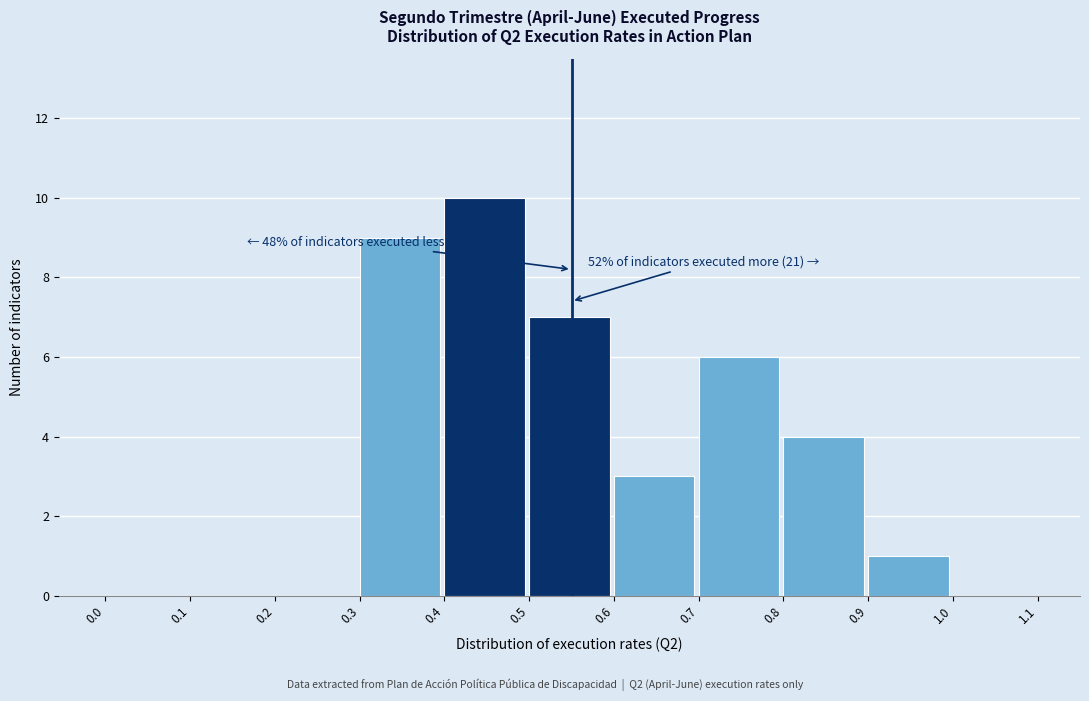

Over which range of the x-axis is the bar tallest?

0.4 to 0.5